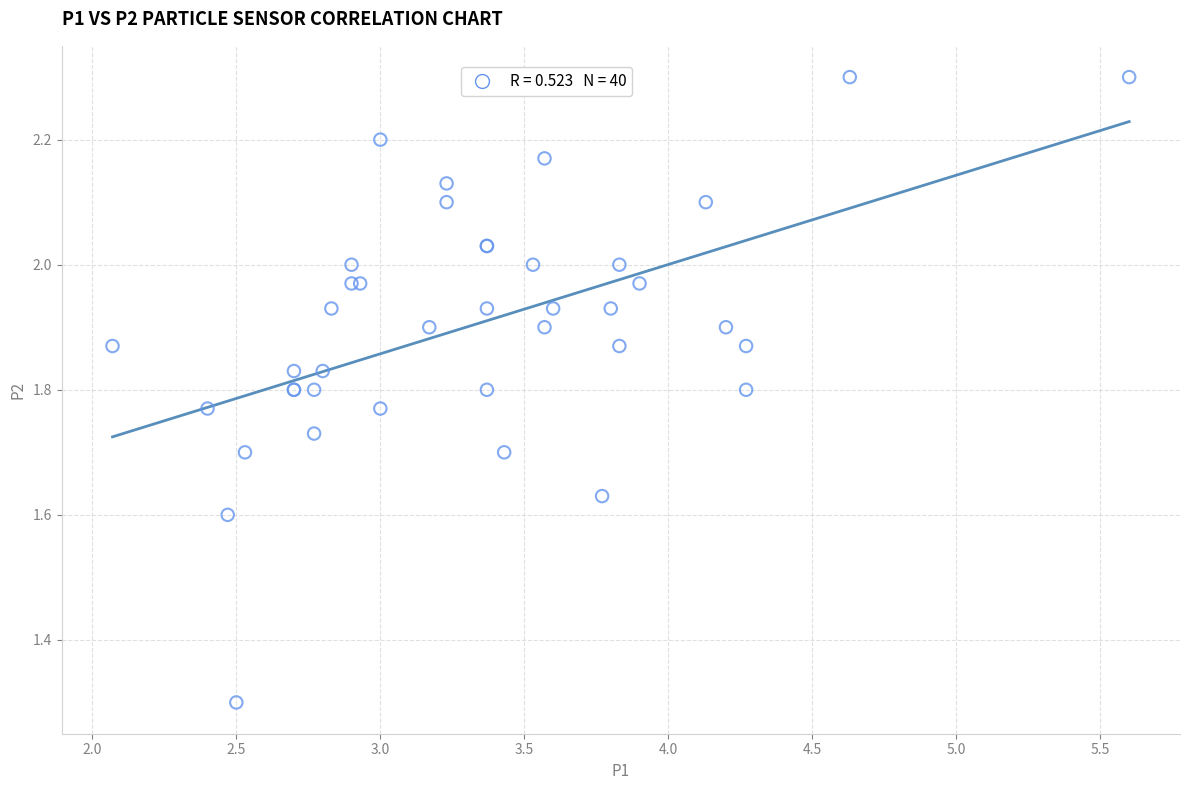

What Y value in the scatter plot is closest to 1?

1.3